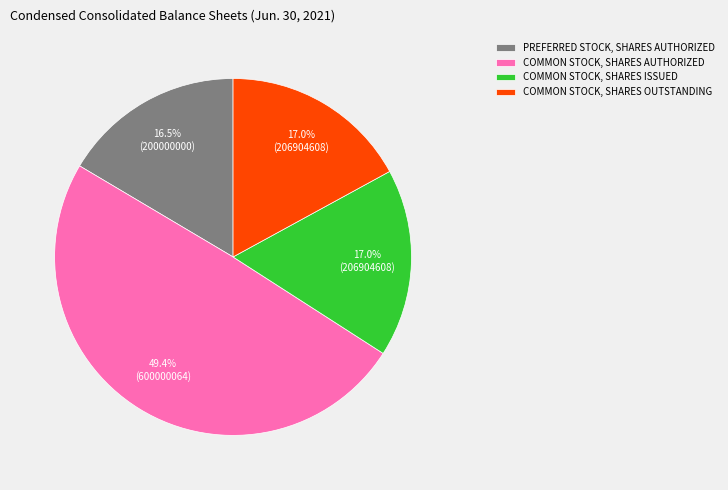

How much of the chart is everything except COMMON STOCK, SHARES ISSUED?

83.0%